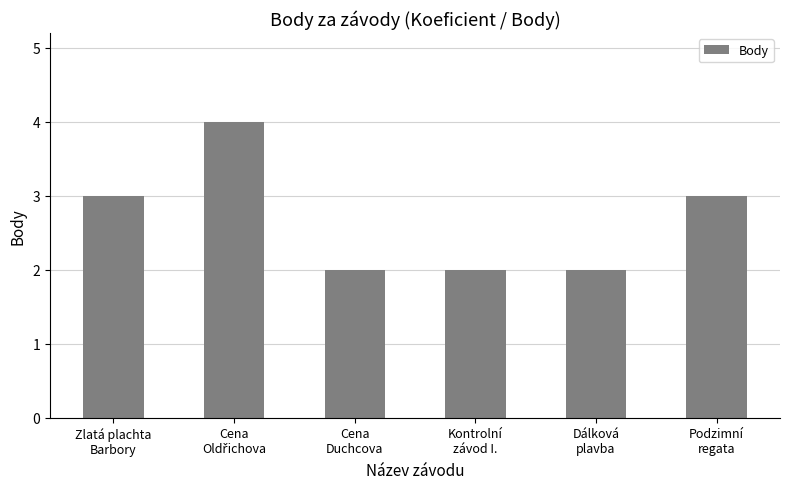

What is the average value?

3